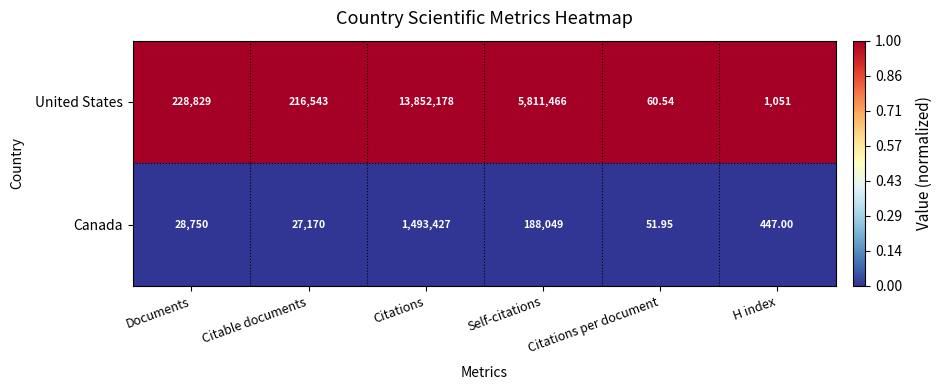

At which category does the chart reach its peak across all series?

Citations